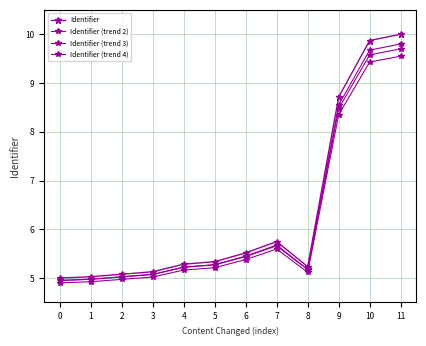

Is it true that Identifier equals 1.7 at 2?

False